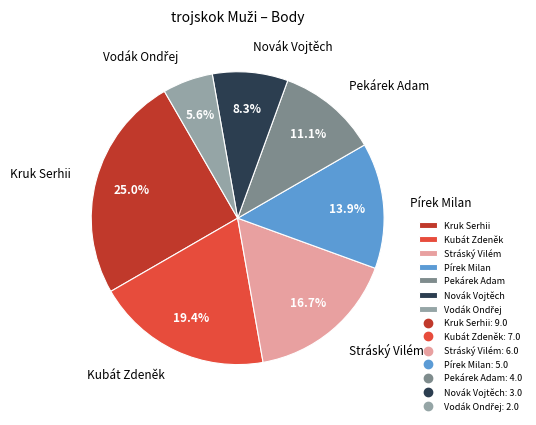

Which slice is the largest?

Kruk Serhii